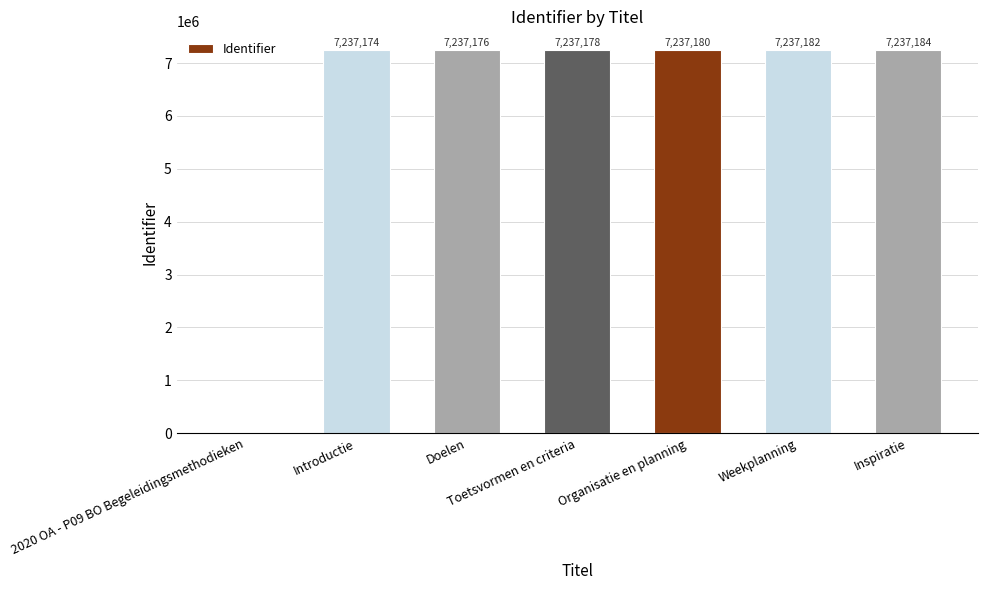

Reading right to left, transcribe all the data shown in this chart.

Inspiratie=7237184	Weekplanning=7237182	Organisatie en planning=7237180	Toetsvormen en criteria=7237178	Doelen=7237176	Introductie=7237174	2020 OA - P09 BO Begeleidingsmethodieken=0